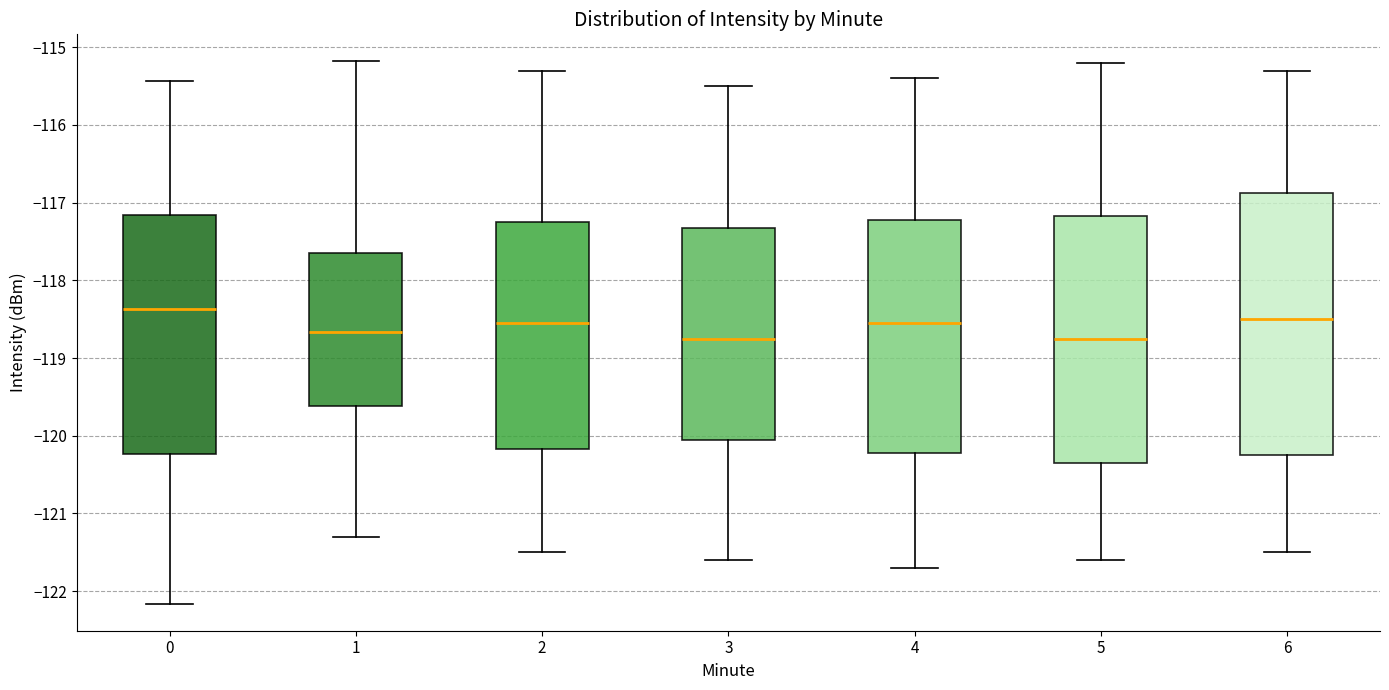

Which box's median line is the highest?

0